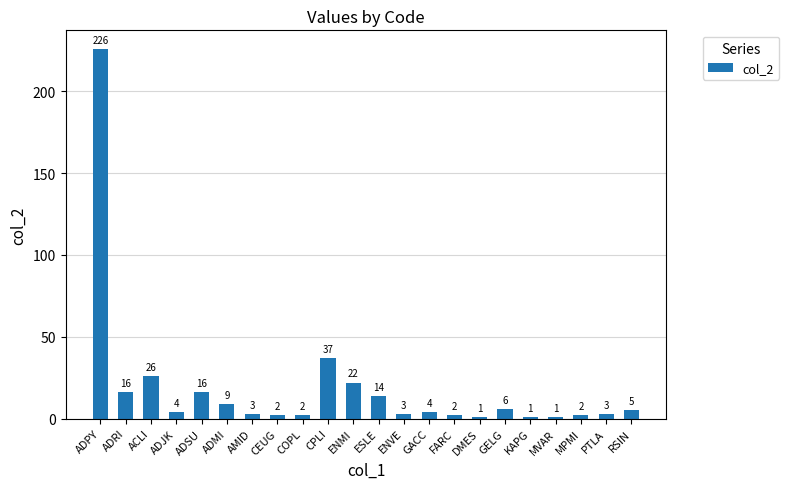

Where does the data first go above 4?

ADPY